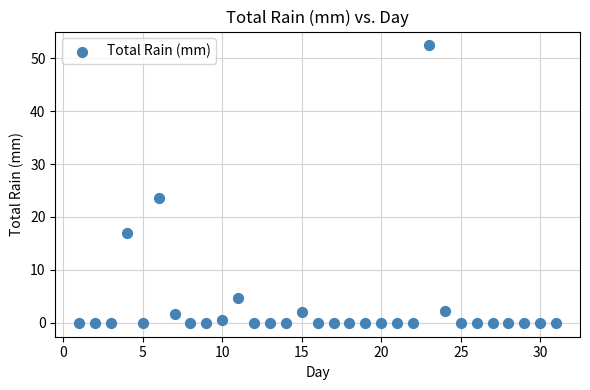

What is the range of Y values (max minus min)?

52.4